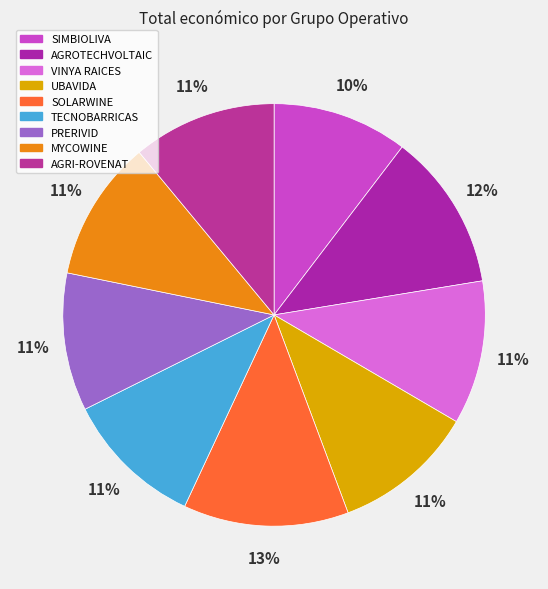

Is it true that AGRI-ROVENAT is 11% of the pie?

True